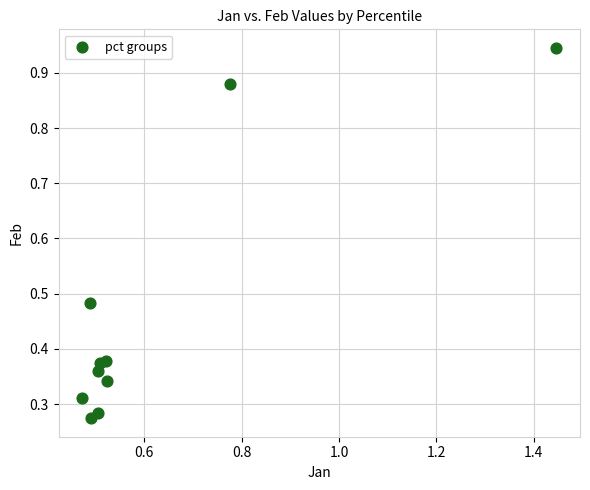

What is the range of Y values (max minus min)?

0.7